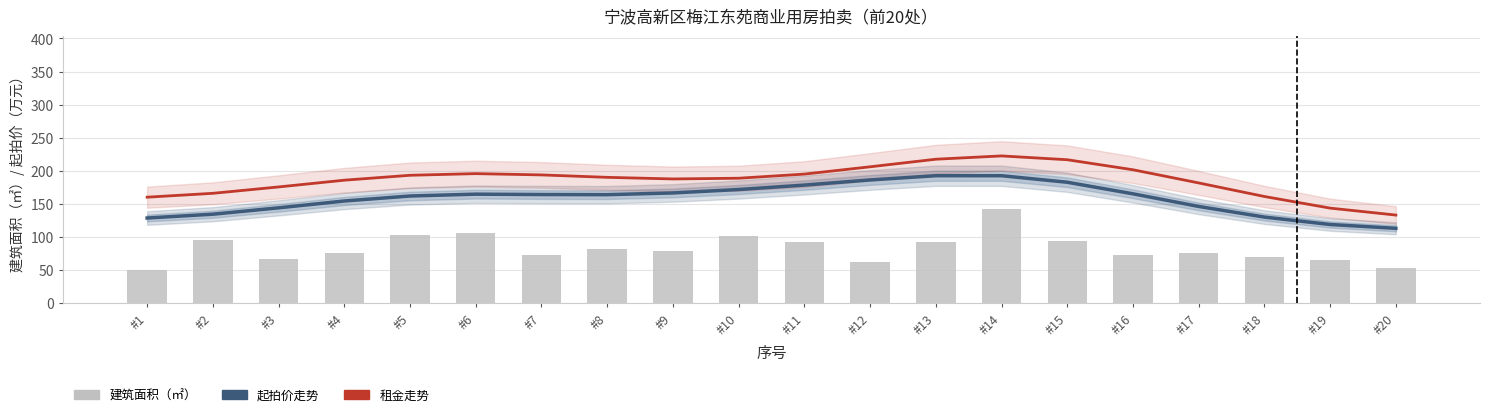

At #15, list the series in order from smallest to largest.

建筑面积（㎡）, 起拍价走势（万元）, 租金走势（元/月÷15）